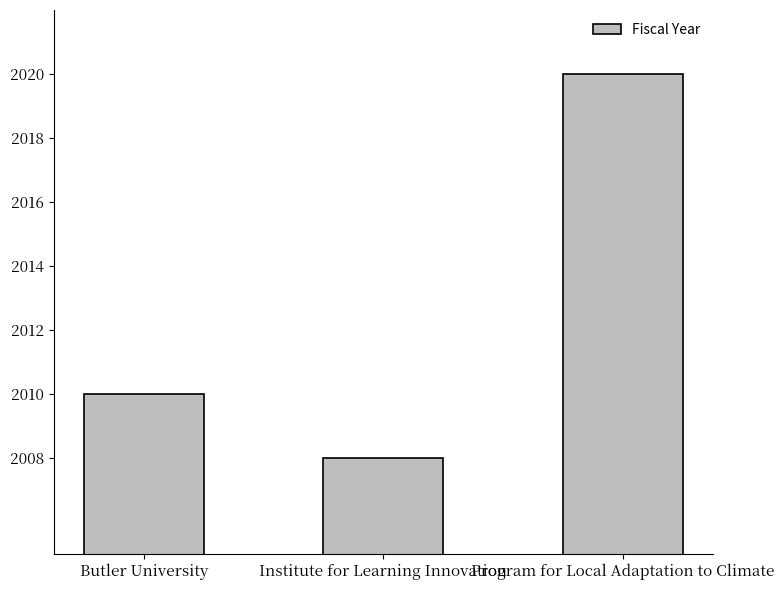

What is the difference between the maximum and minimum values?

12